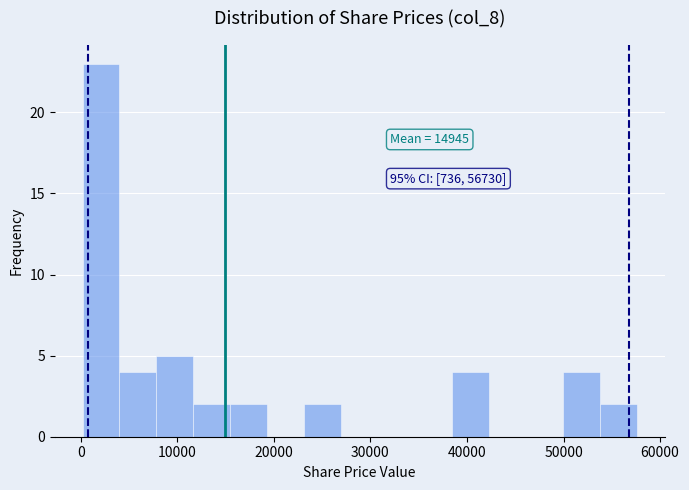

Read against the x-axis, roughly where is the centre of the tallest bar?

2000